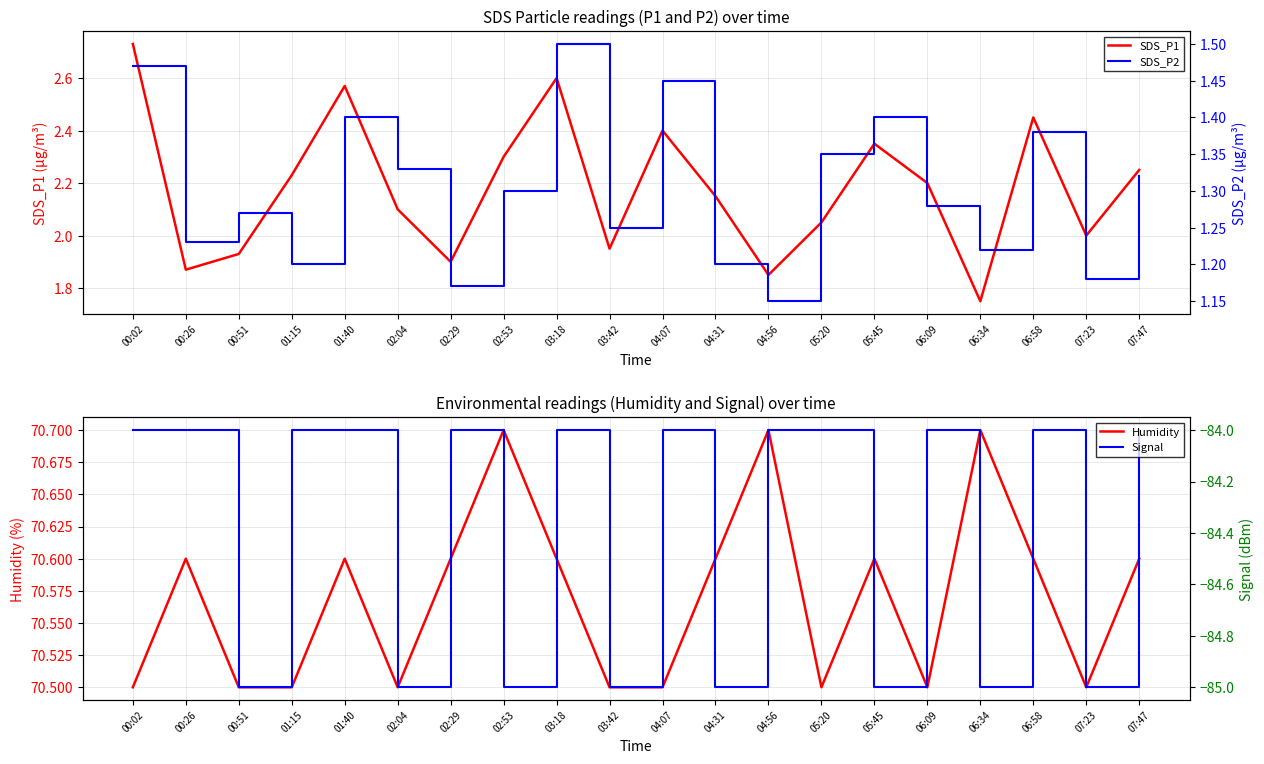

True or false: Humidity and SDS_P1 cross at least once.

False